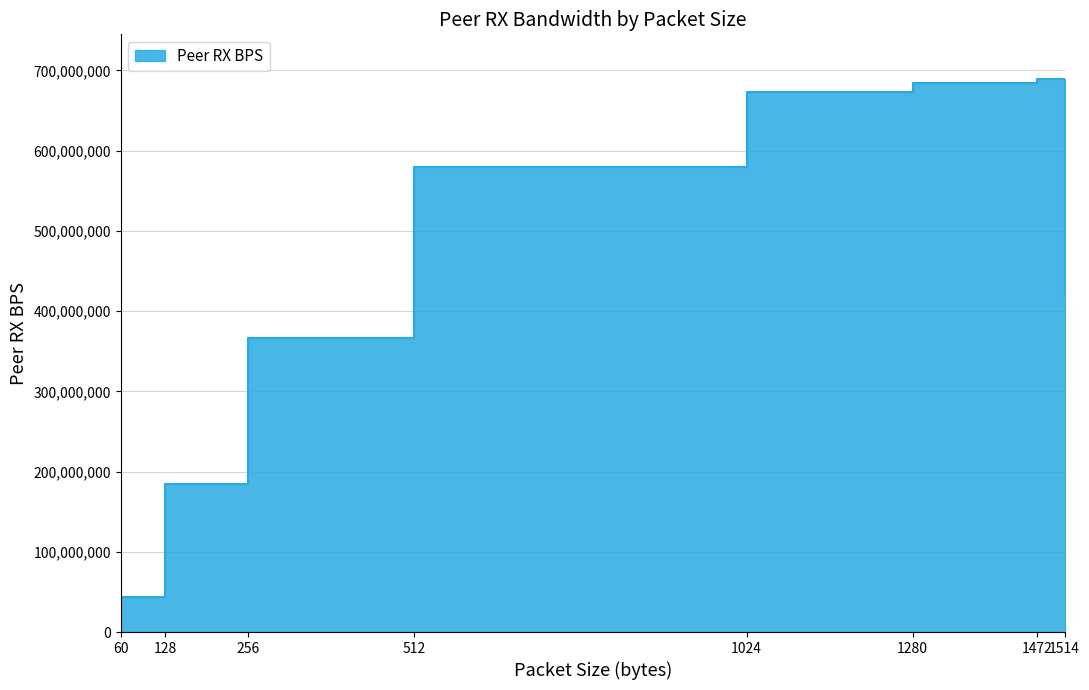

How many points are higher than both their immediate neighbors (excluding endpoints)?

1